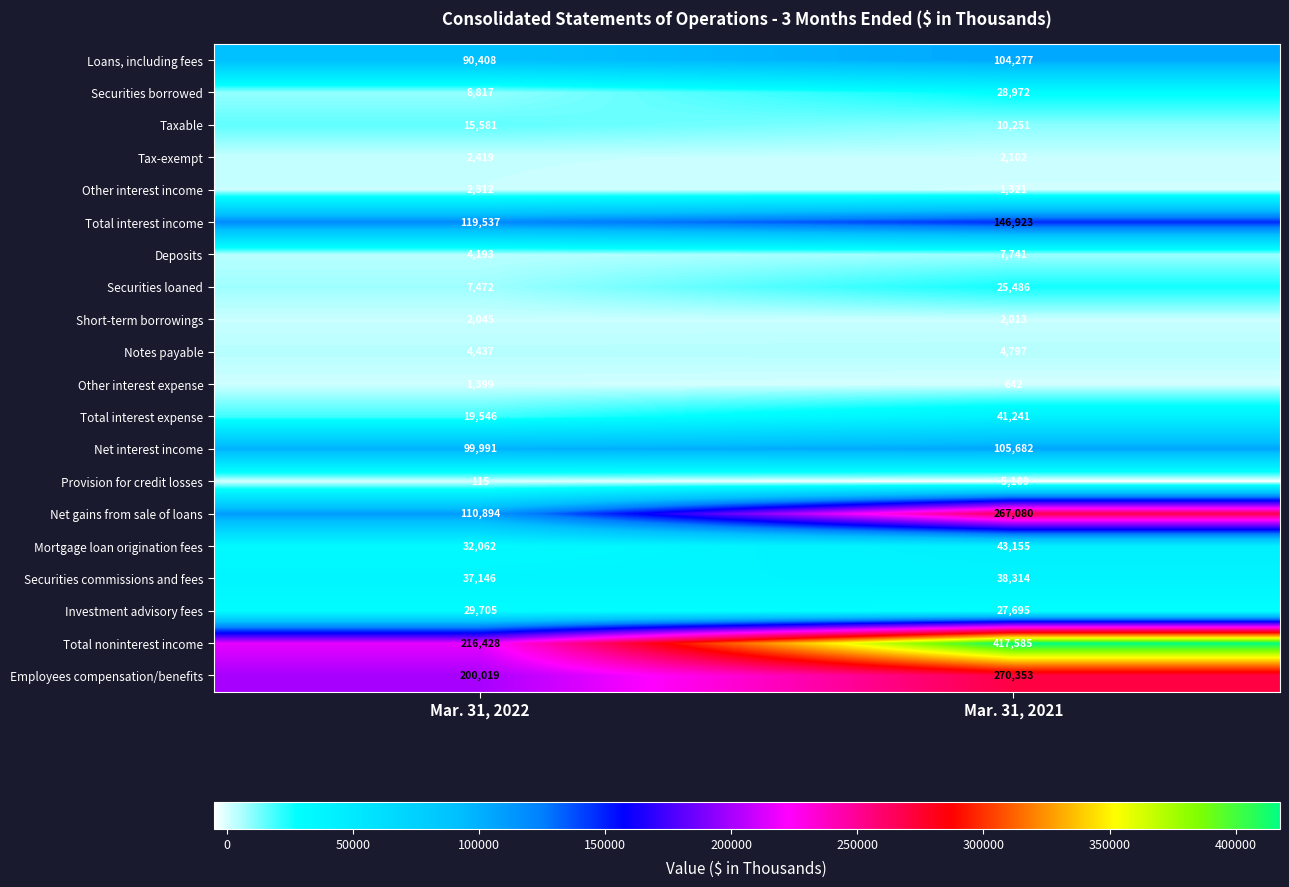

The Securities loaned series shows 7472 at Mar. 31, 2022. True or false?

True